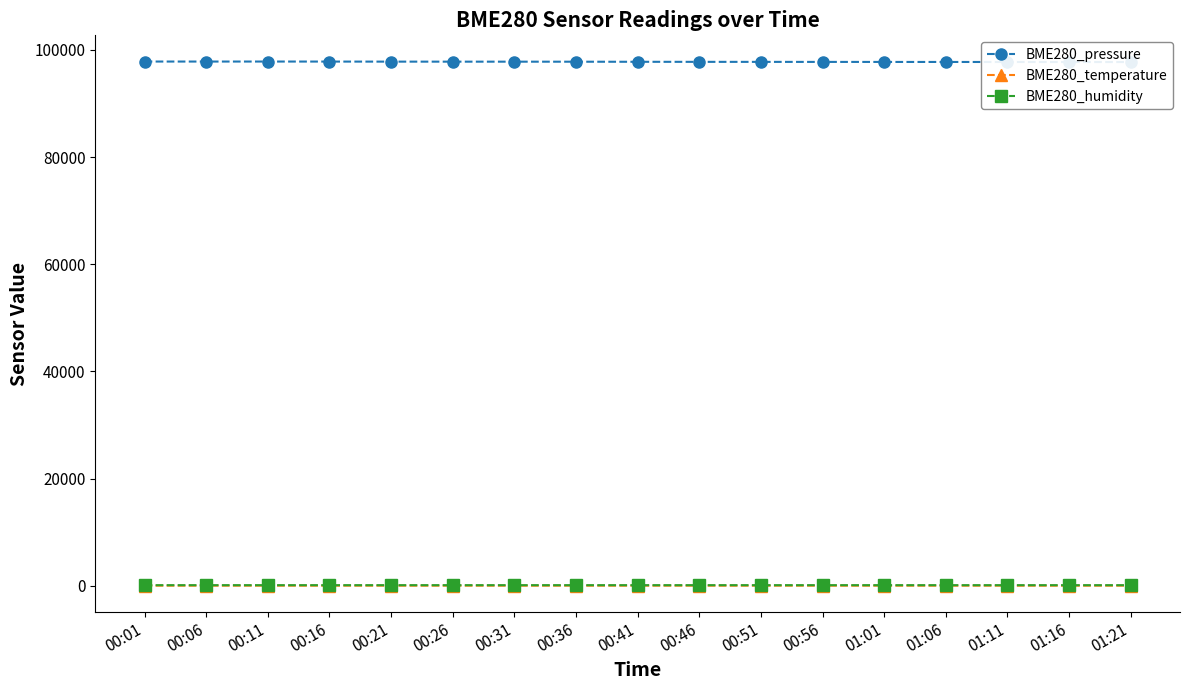

What position from the right is 00:56?

6